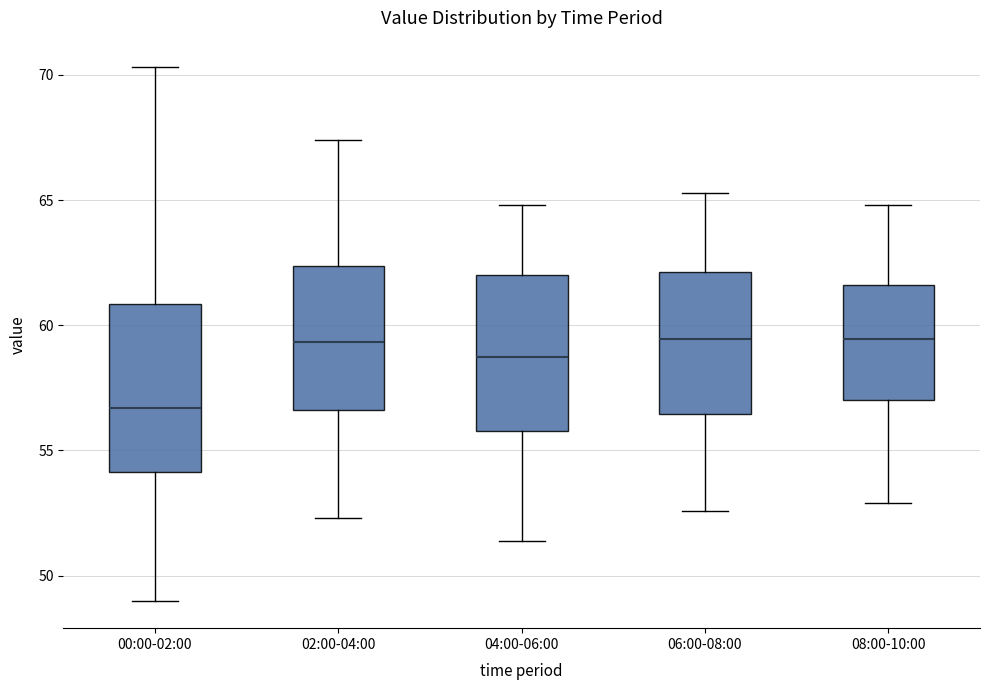

Reading left to right, read every box against the y-axis: the position of its median line, the range the box covers, and the ends of its whiskers. The values are not printed on the chart, so give them approximately, as read against the axis.

00:00-02:00: median 56.5, box 54.0 to 61.0, whiskers 49.0 to 70.5
02:00-04:00: median 59.5, box 56.5 to 62.5, whiskers 52.5 to 67.5
04:00-06:00: median 59.0, box 56.0 to 62.0, whiskers 51.5 to 65.0
06:00-08:00: median 59.5, box 56.5 to 62.0, whiskers 52.5 to 65.5
08:00-10:00: median 59.5, box 57.0 to 61.5, whiskers 53.0 to 65.0